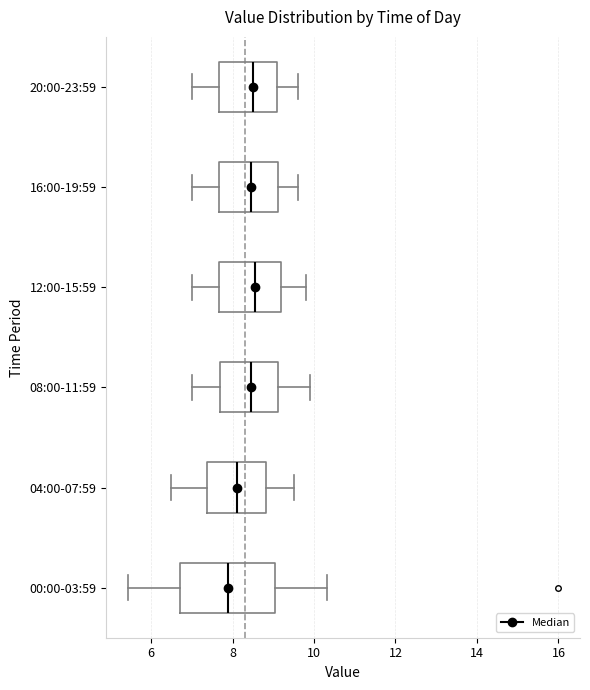

Comparing the boxes themselves (not the whiskers), which one is the widest?

00:00-03:59